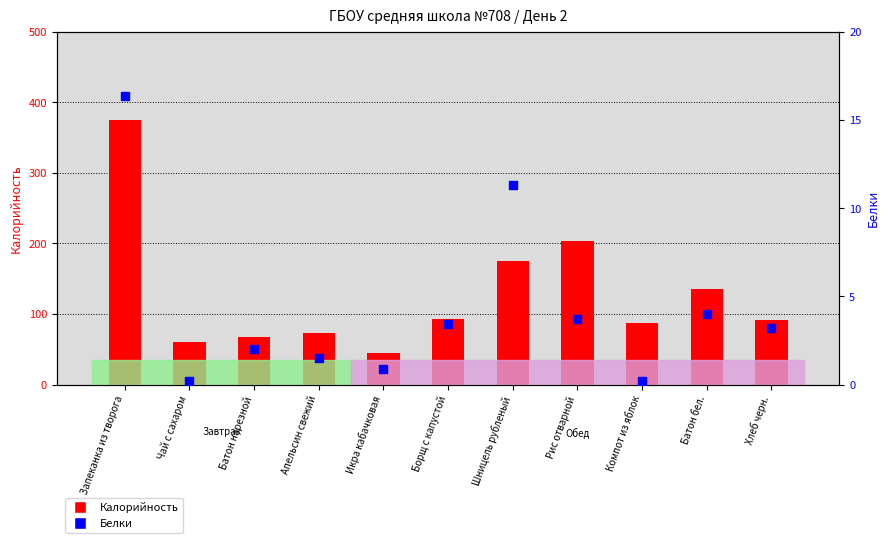

Which series has the largest total across all categories?

Калорийность